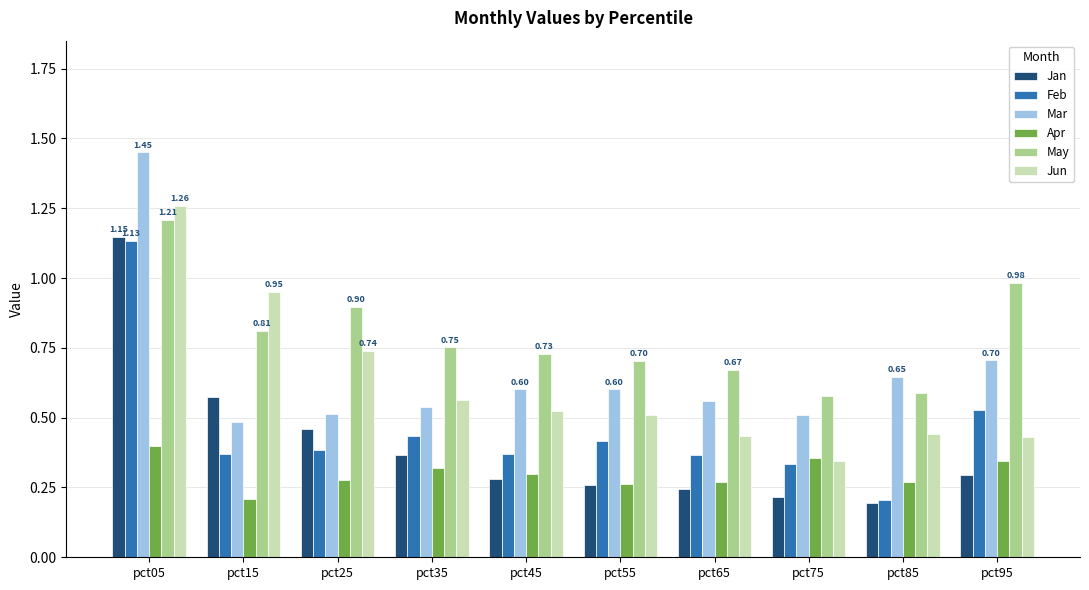

Is it true that Apr equals 0.5 at pct75?

False